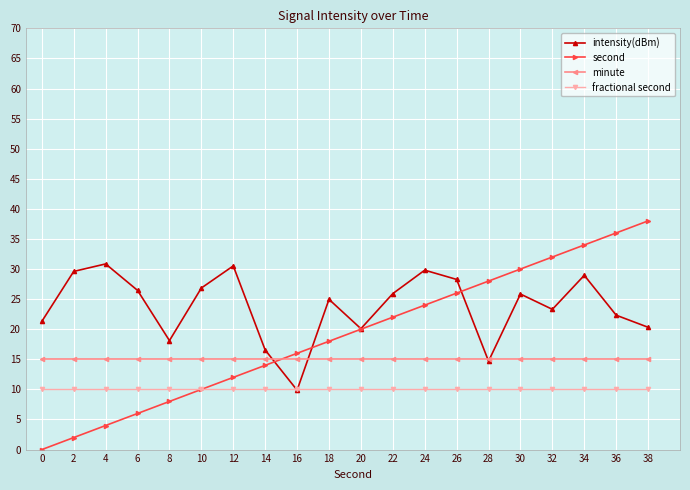

Which label corresponds to the largest value in the chart?

38